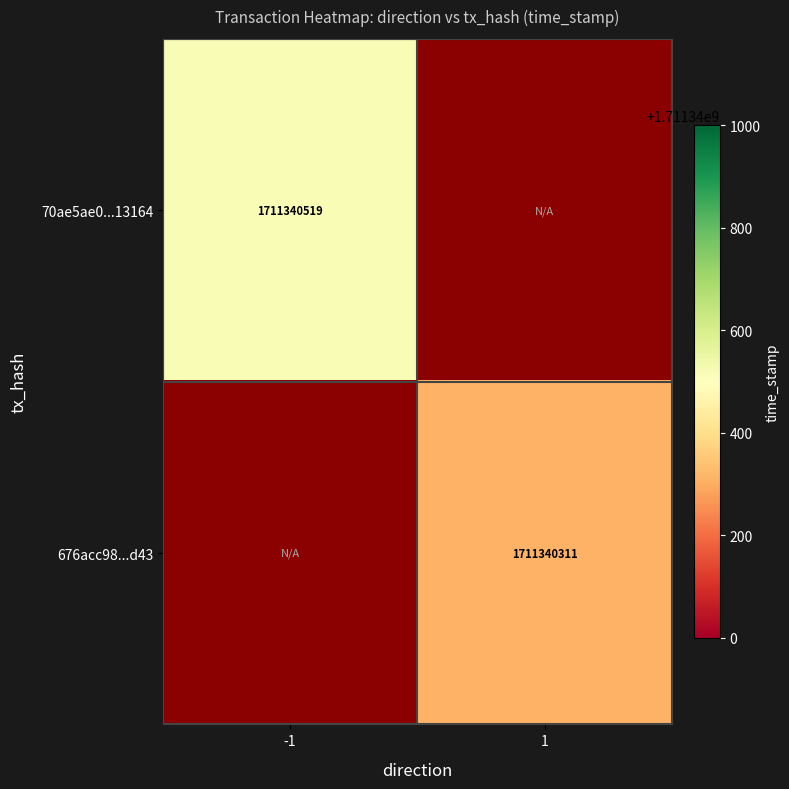

What is the difference between the 676acc986f05acf6494e37ea9abe8dda2688d43 values at -1 and 1?

1711340310